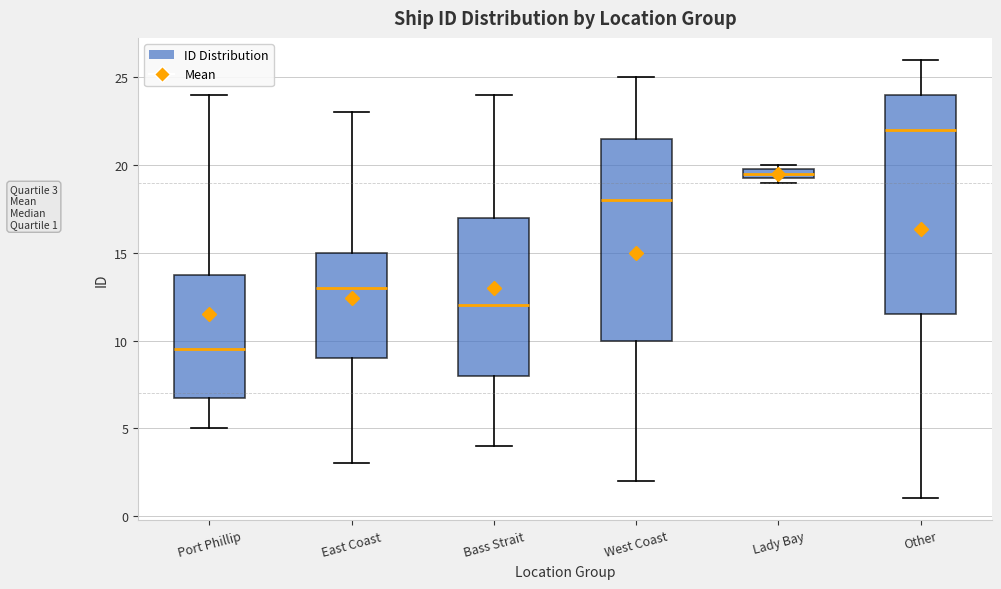

Comparing the boxes themselves (not the whiskers), which one is the tallest?

Other